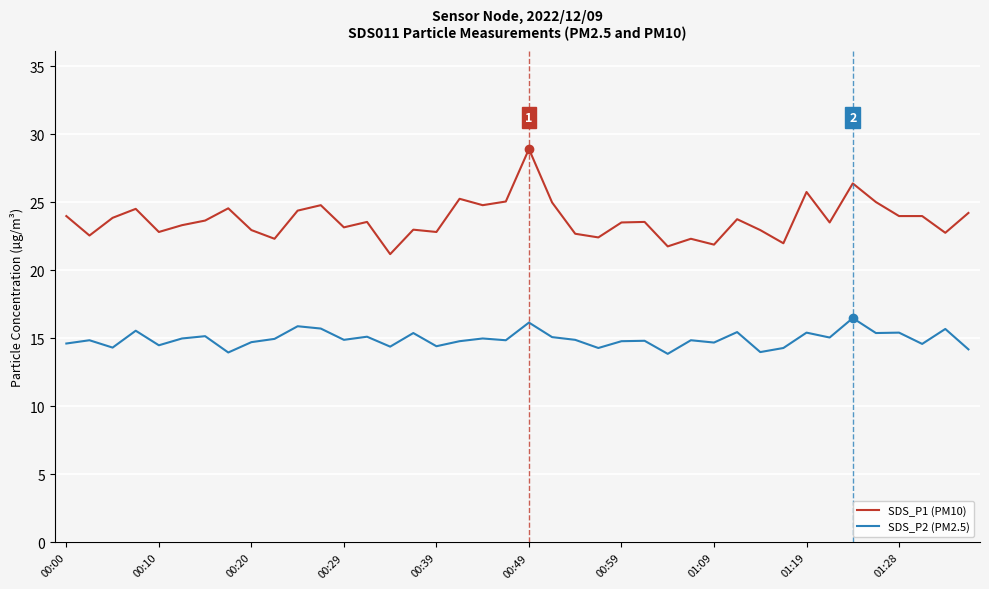

True or false: SDS_P1 (PM10) and SDS_P2 (PM2.5) cross at least once.

False